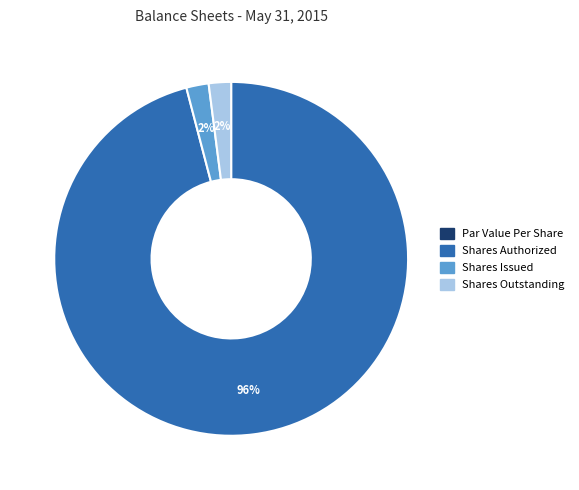

Does any single category account for the majority?

Yes